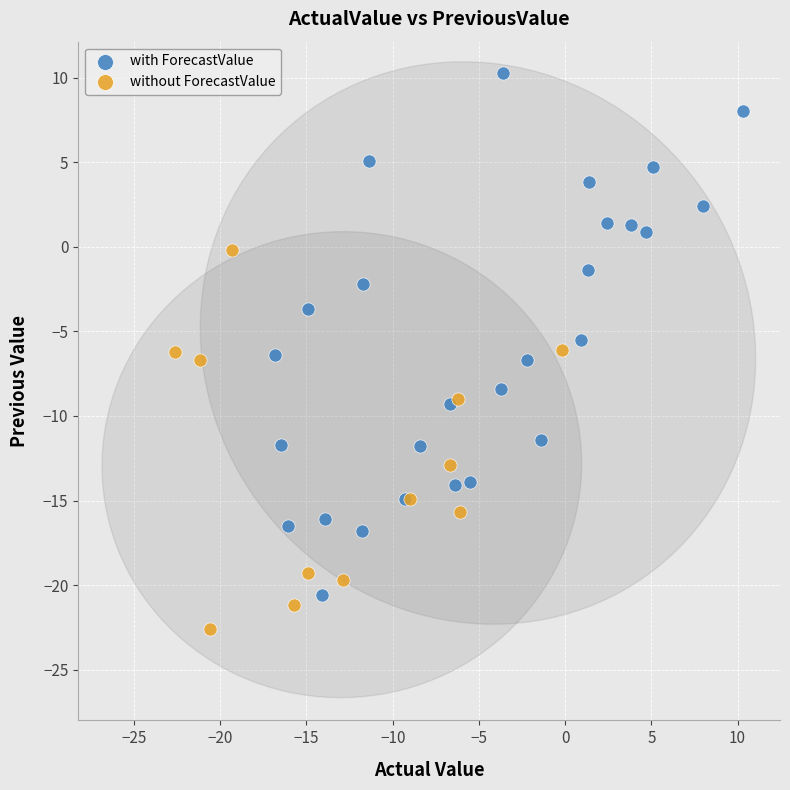

Which series has the largest Y range (max minus min)?

with ForecastValue